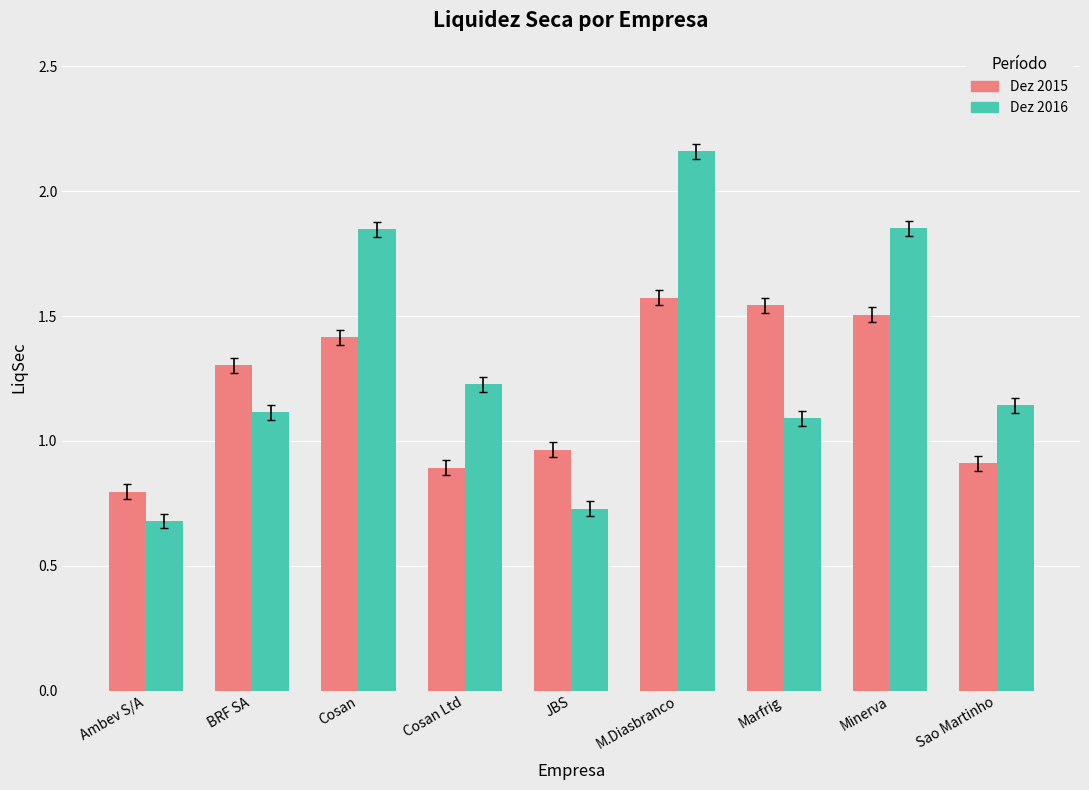

Which series has the largest total across all categories?

Dez 2016